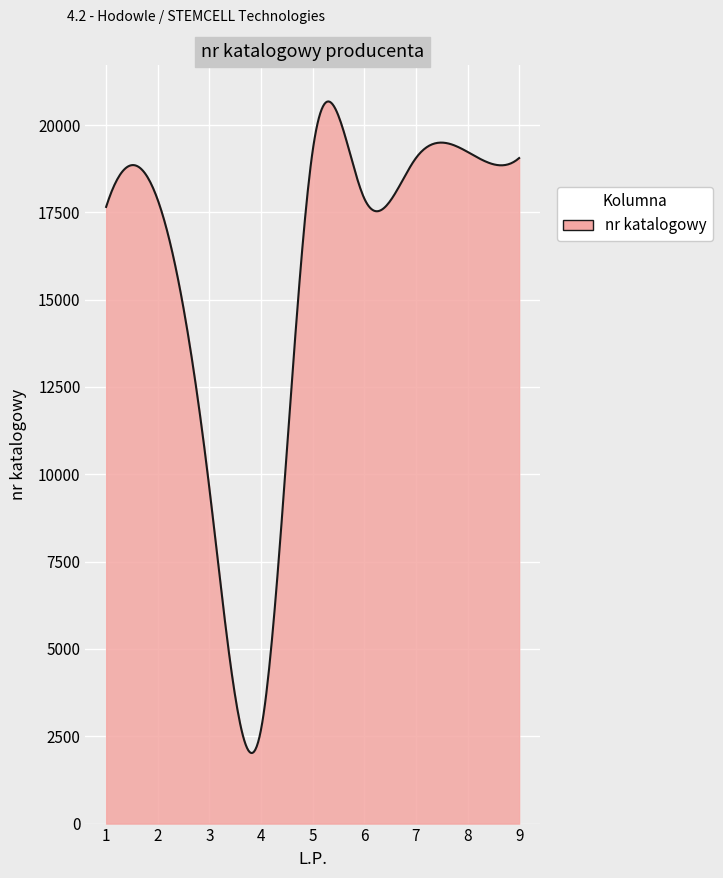

What is the maximum value shown in the chart?

20675.7